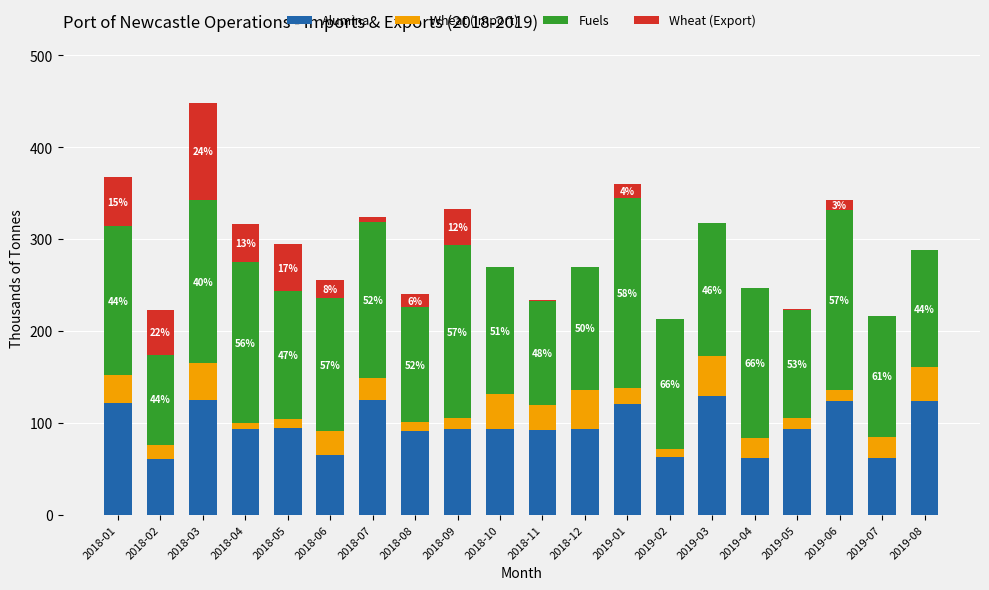

The value of Alumina at 2018-01 is 43.8. True or false?

False